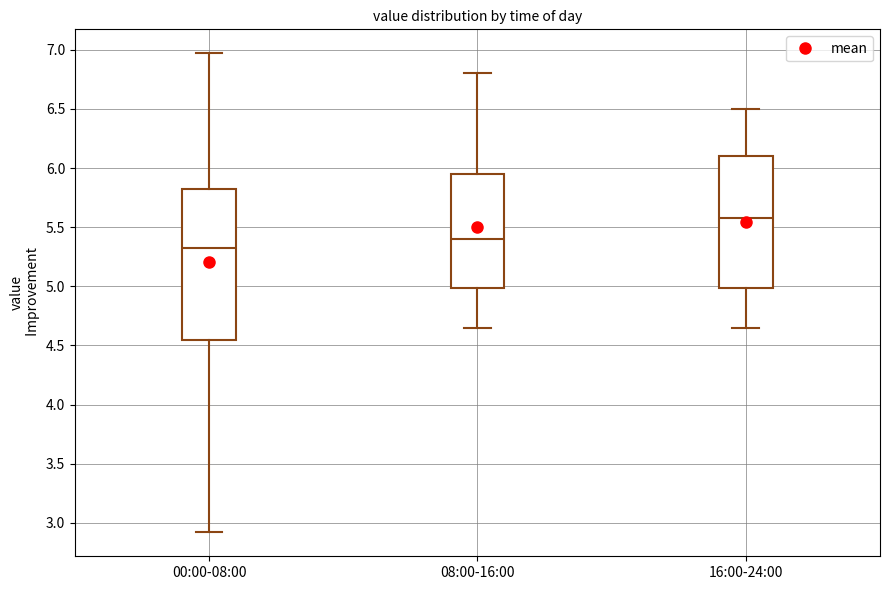

Which box has the lowest median line?

00:00-08:00